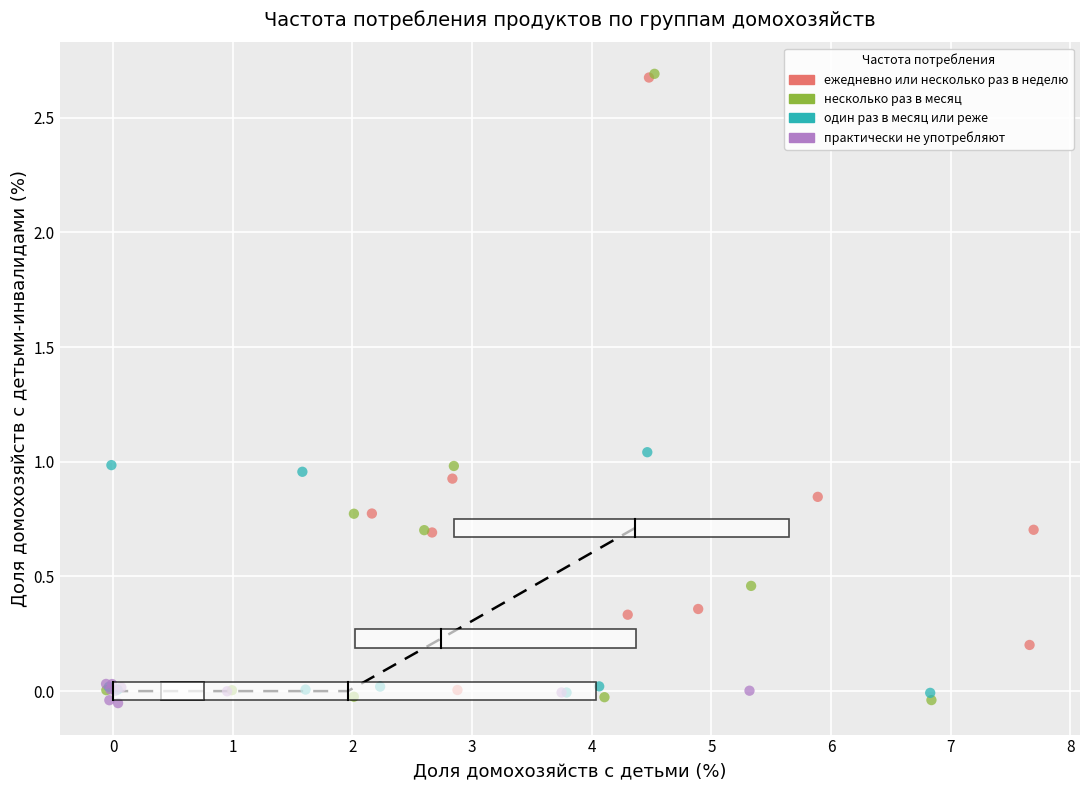

What are all the series names shown in the legend?

ежедневно или несколько раз в неделю, несколько раз в месяц, один раз в месяц или реже, практически не употребляют